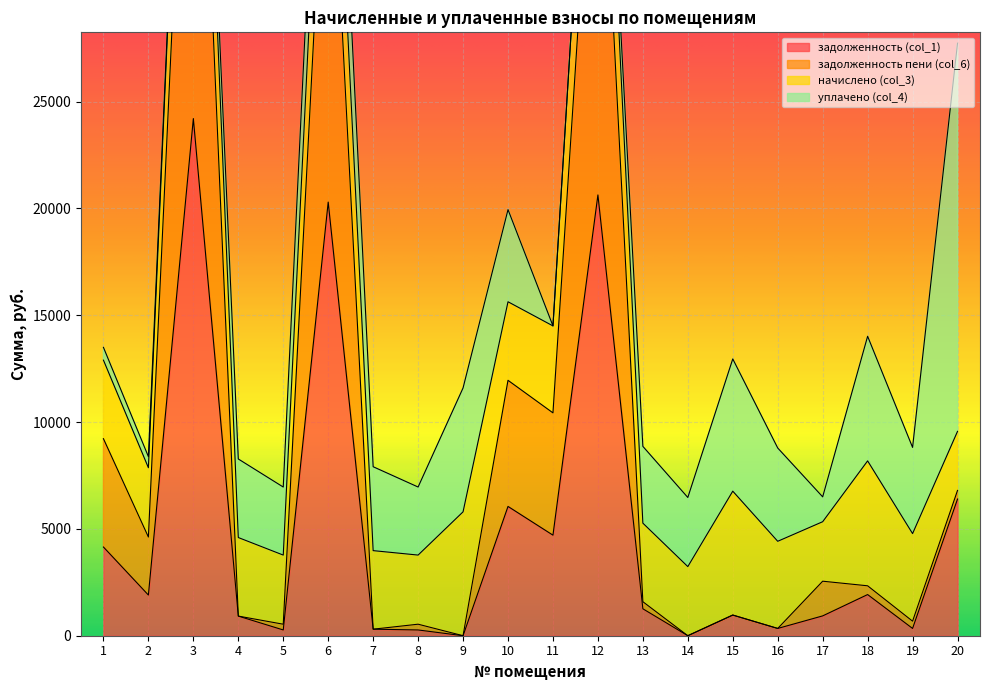

What is the sum of all задолженность (col_1) values?

95869.4